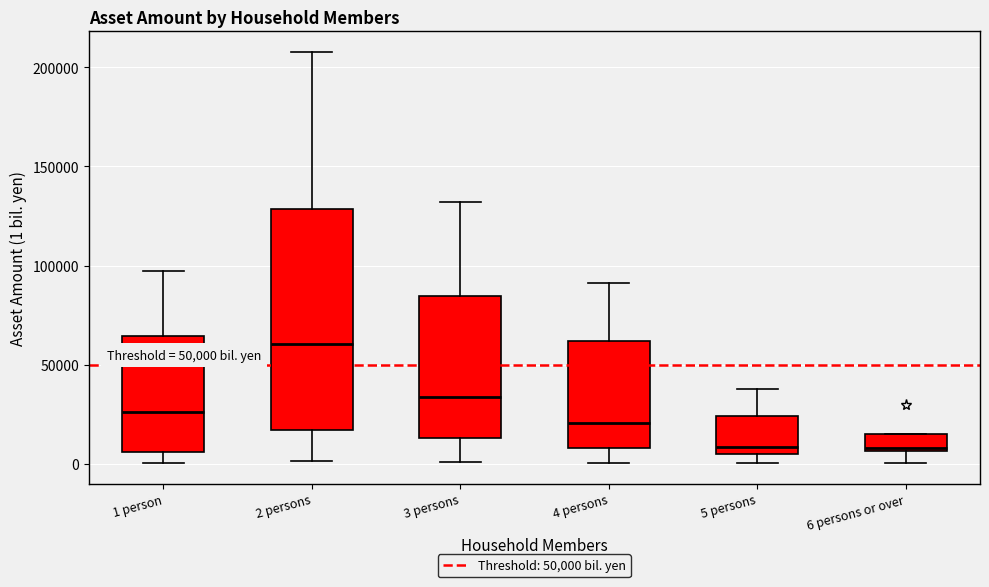

Reading left to right, transcribe this box plot: for each box, give where its median line is, the range the box spans, and where its two whiskers end, as read against the y-axis. The values are not printed on the chart, so give them approximately, as read against the axis.

1 person: median 25000, box 5000 to 65000, whiskers 0 to 95000
2 persons: median 60000, box 15000 to 130000, whiskers 0 to 210000
3 persons: median 35000, box 15000 to 85000, whiskers 0 to 130000
4 persons: median 20000, box 10000 to 60000, whiskers 0 to 90000
5 persons: median 10000, box 5000 to 25000, whiskers 0 to 40000
6 persons or over: median 10000, box 5000 to 15000, whiskers 0 to 15000